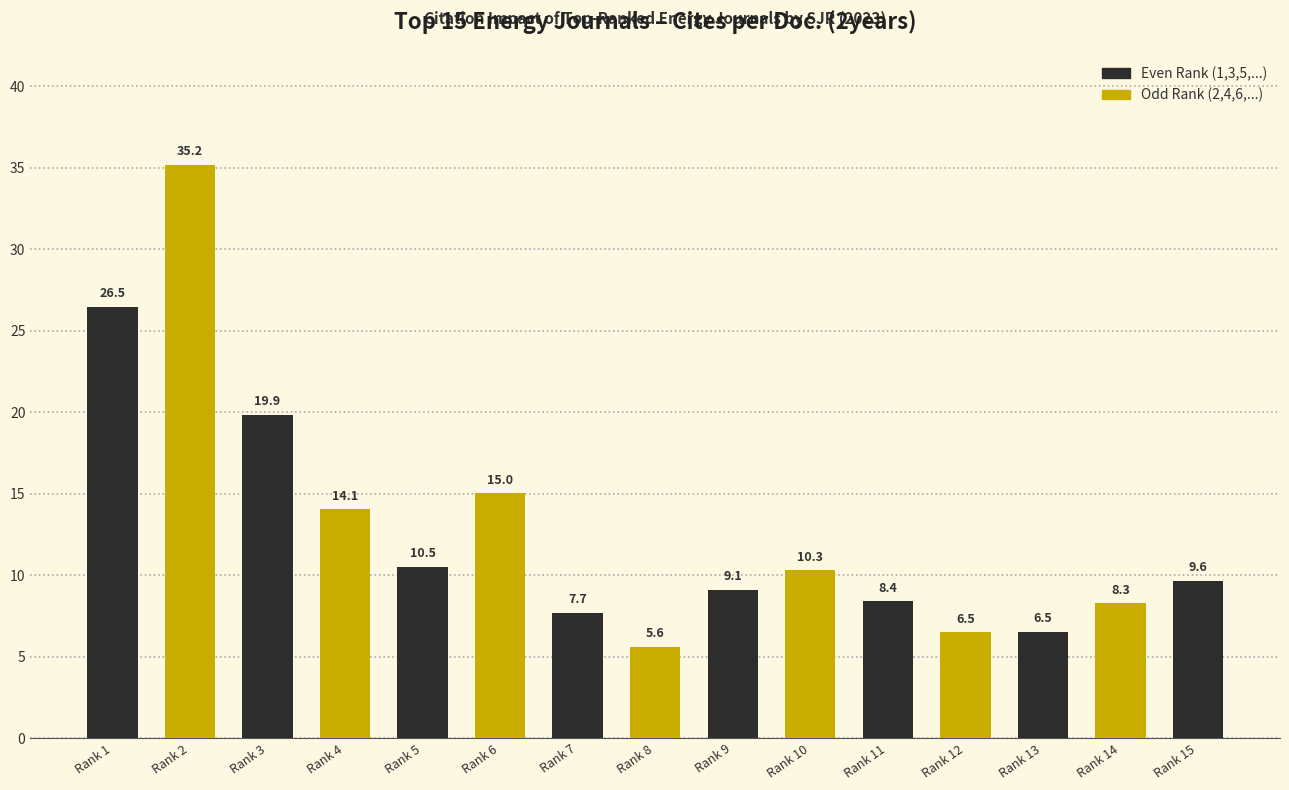

Reading left to right, what are all the values shown in this chart?

26.5	35.2	19.9	14.1	10.5	15.0	7.7	5.6	9.1	10.3	8.4	6.5	6.5	8.3	9.6